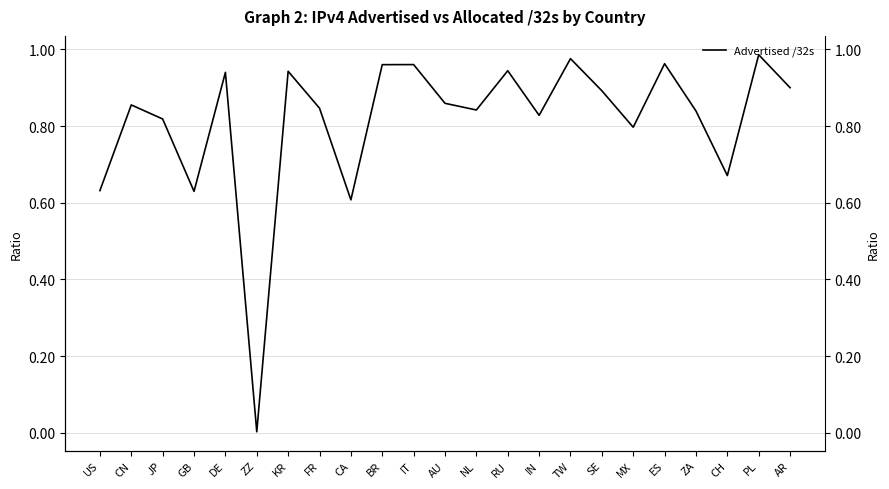

What is the label of the 2nd point from the left?

CN